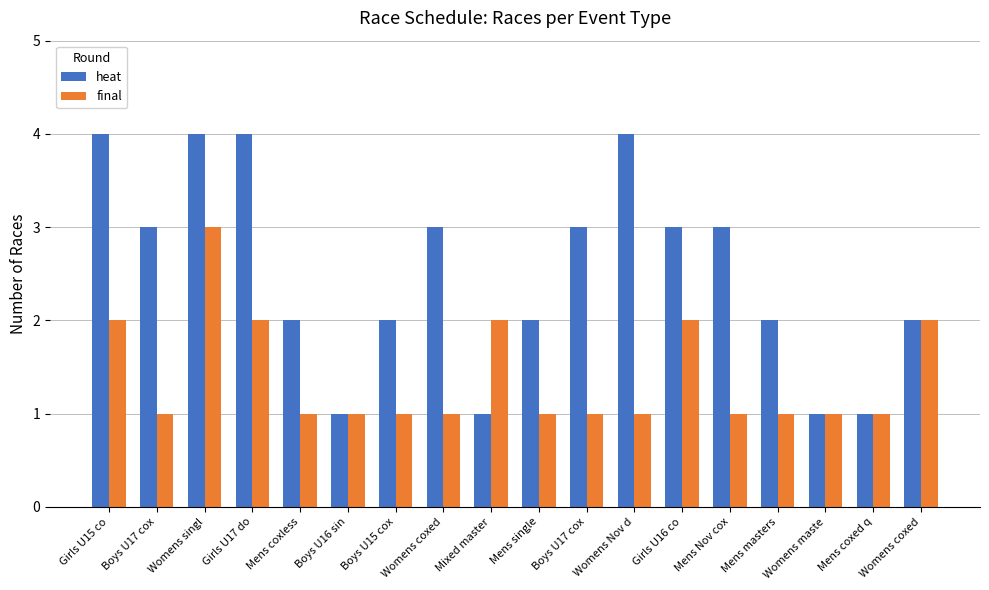

Which series has the largest range (max minus min)?

heat